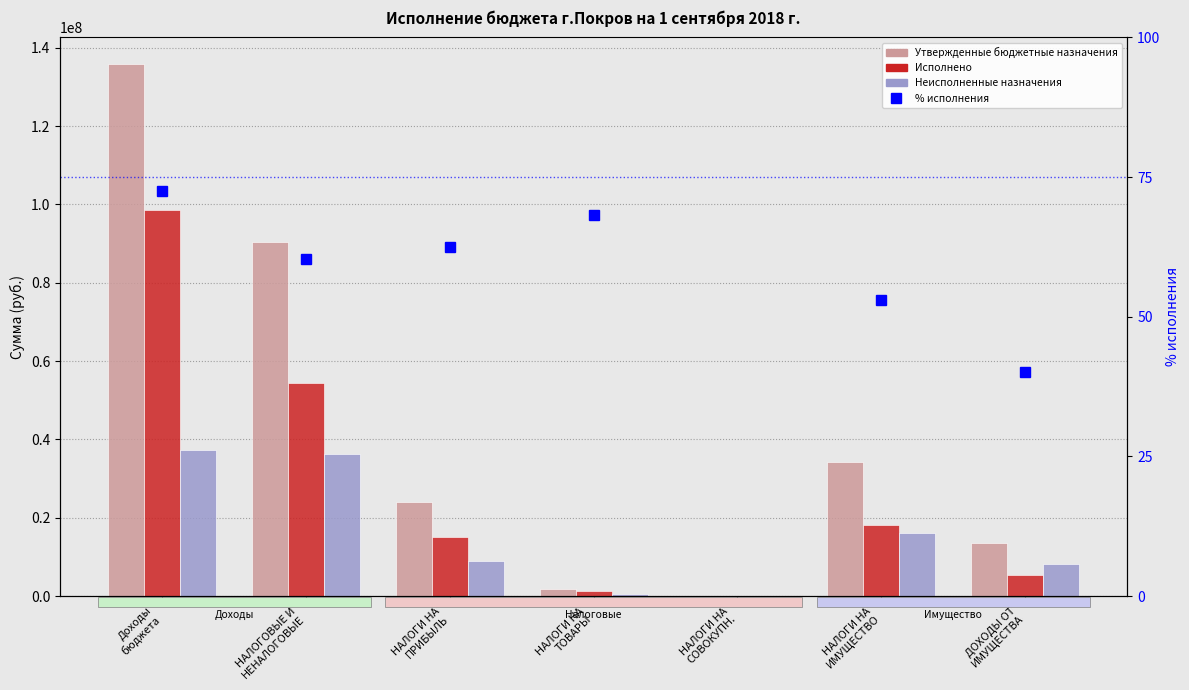

The value of Утвержденные бюджетные назначения at НАЛОГИ НА
ПРИБЫЛЬ is 14470887.5. True or false?

False